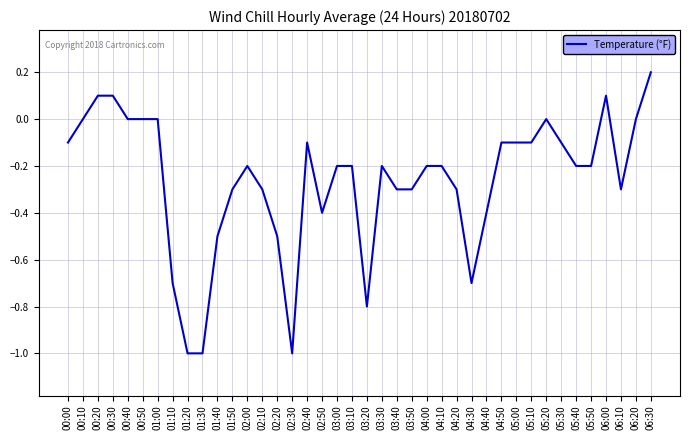

Between 01:00 and 01:20, which is larger?

01:00